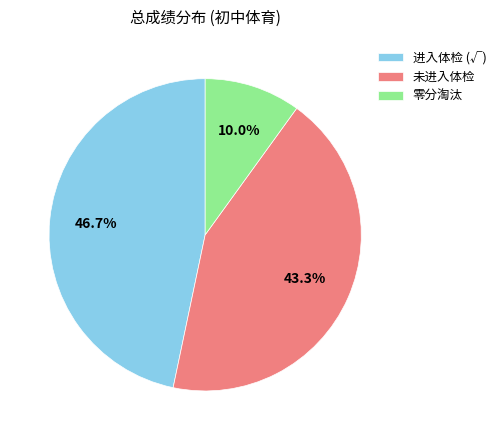

What portion of the pie excludes 零分淘汰?

90.0%